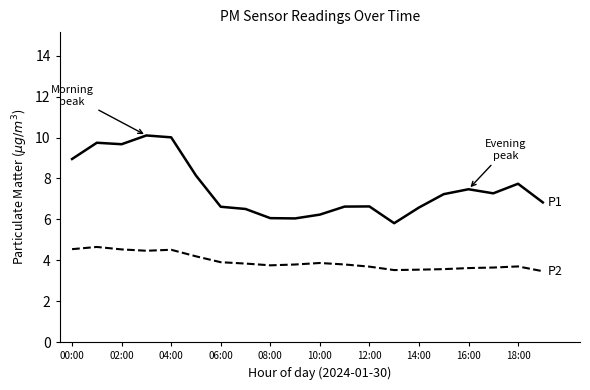

What is the minimum value shown in the chart?

3.5